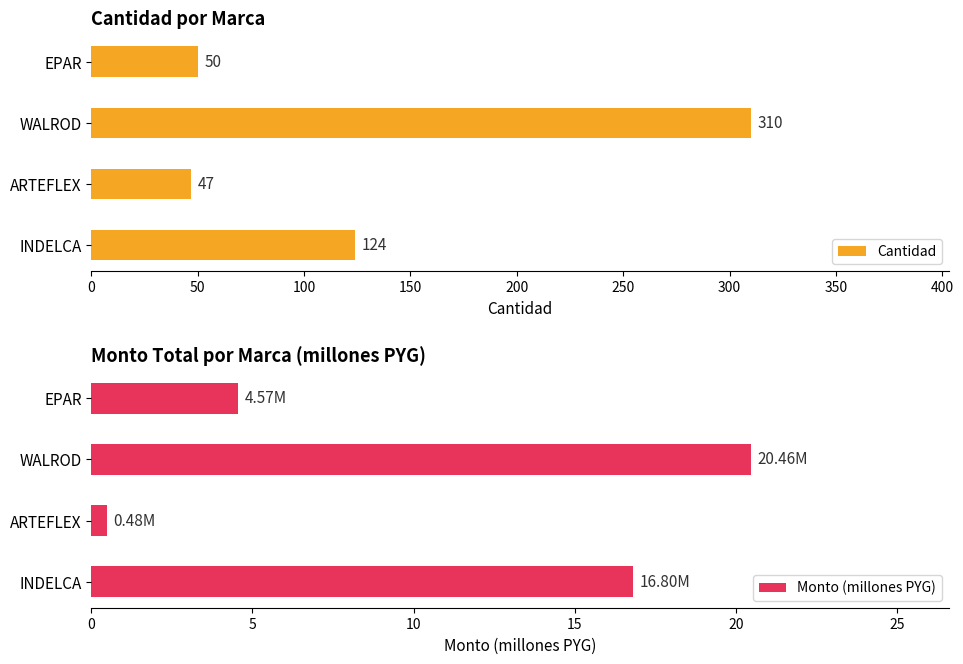

What is the smallest value displayed?

0.5